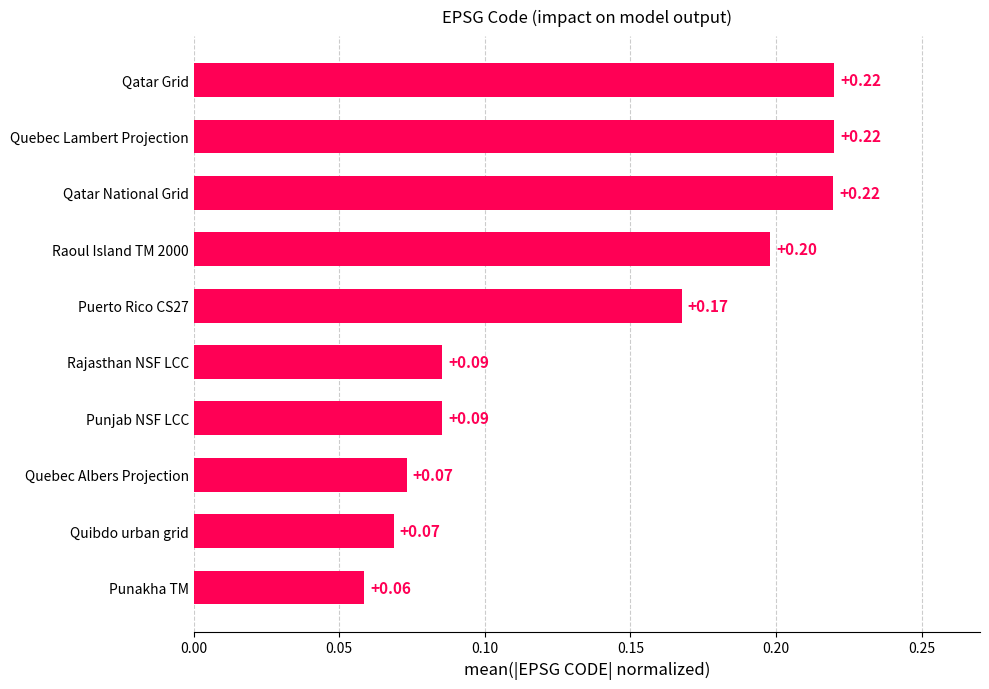

At which category does the chart reach its minimum across all series?

Punakha TM